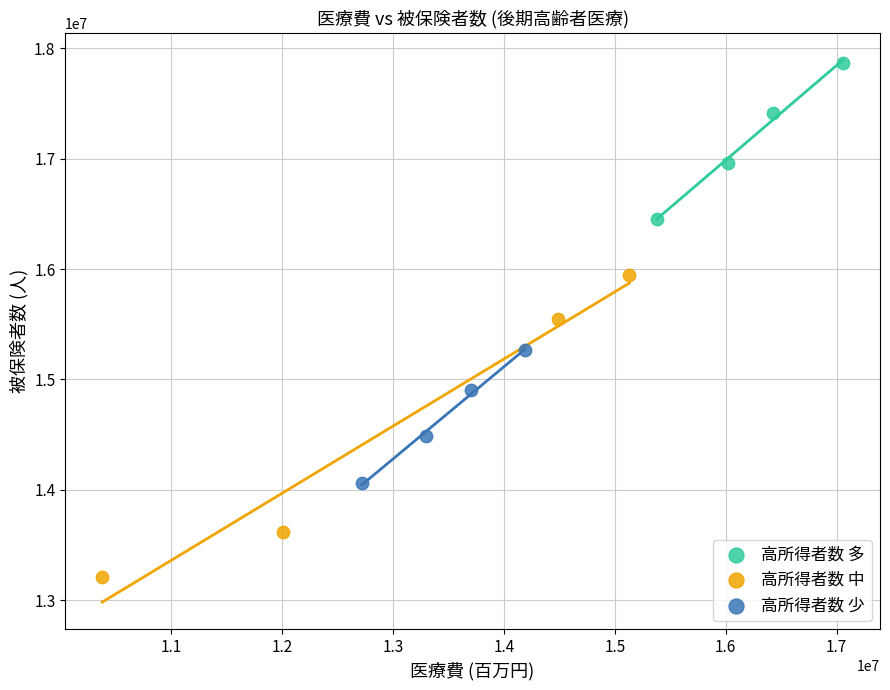

Which series reaches the maximum Y coordinate?

高所得者数 多